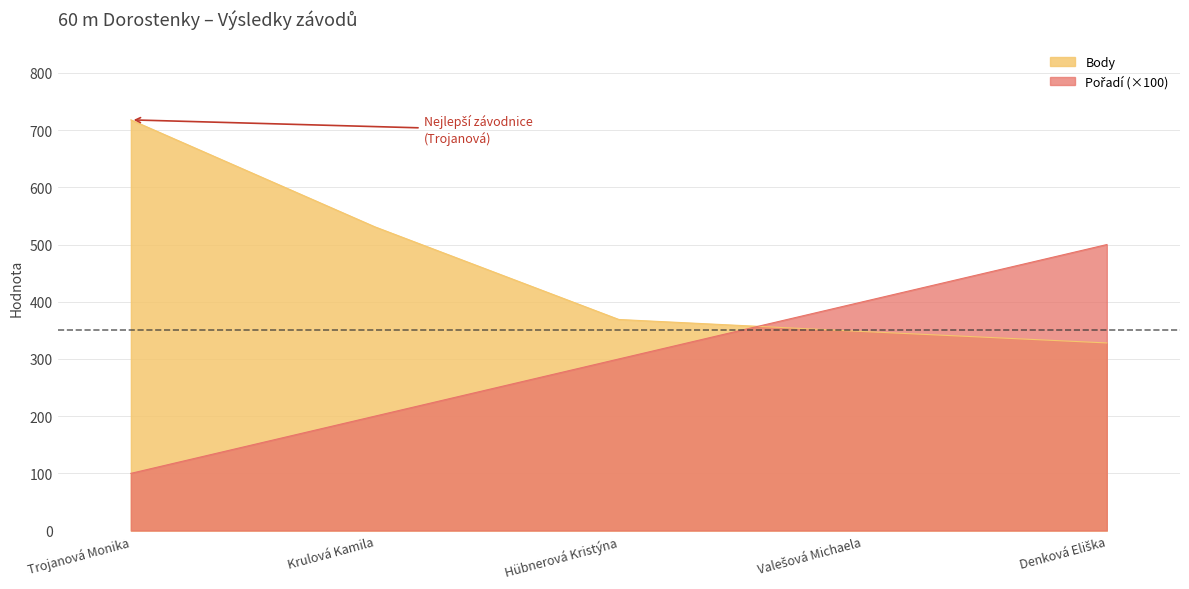

Where is Body nearest to the value 523?

Krulová Kamila